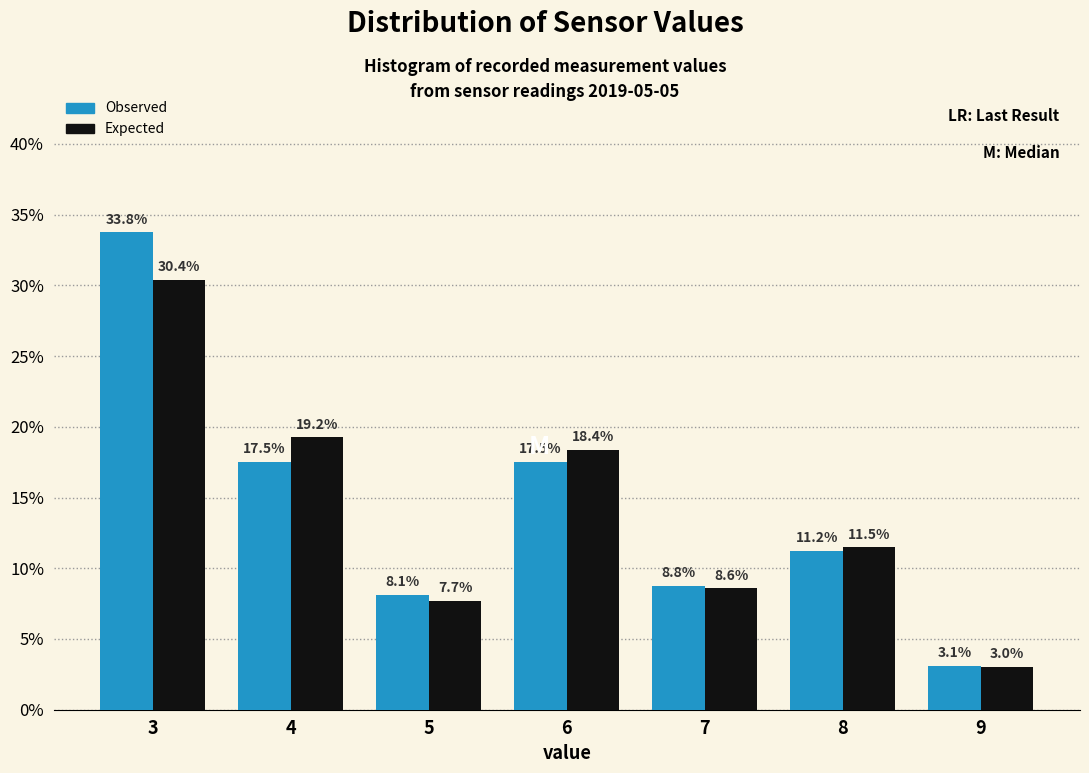

What is the lowest value of the Observed series?

3.1